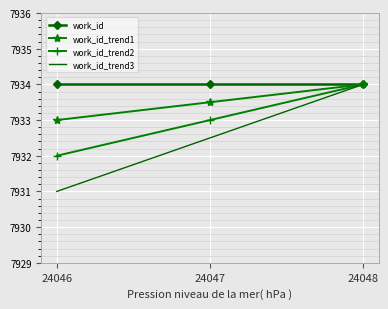

What is the smallest value displayed?

7931.0